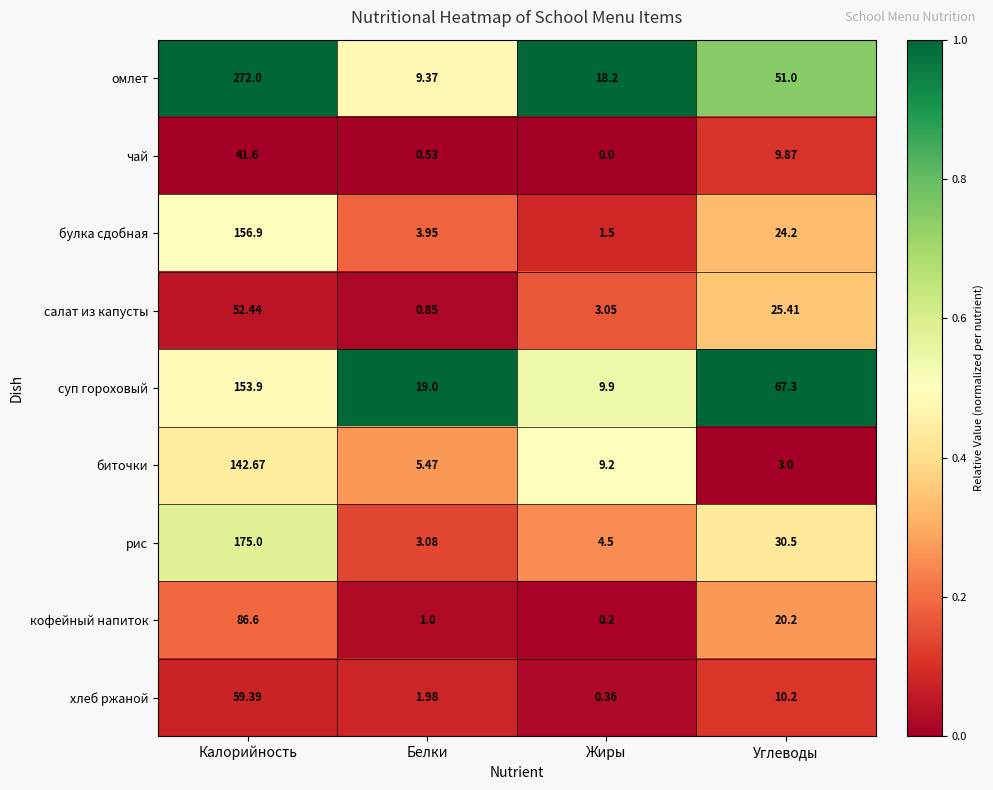

Rank the categories by рис value from lowest to highest.

Белки, Жиры, Углеводы, Калорийность